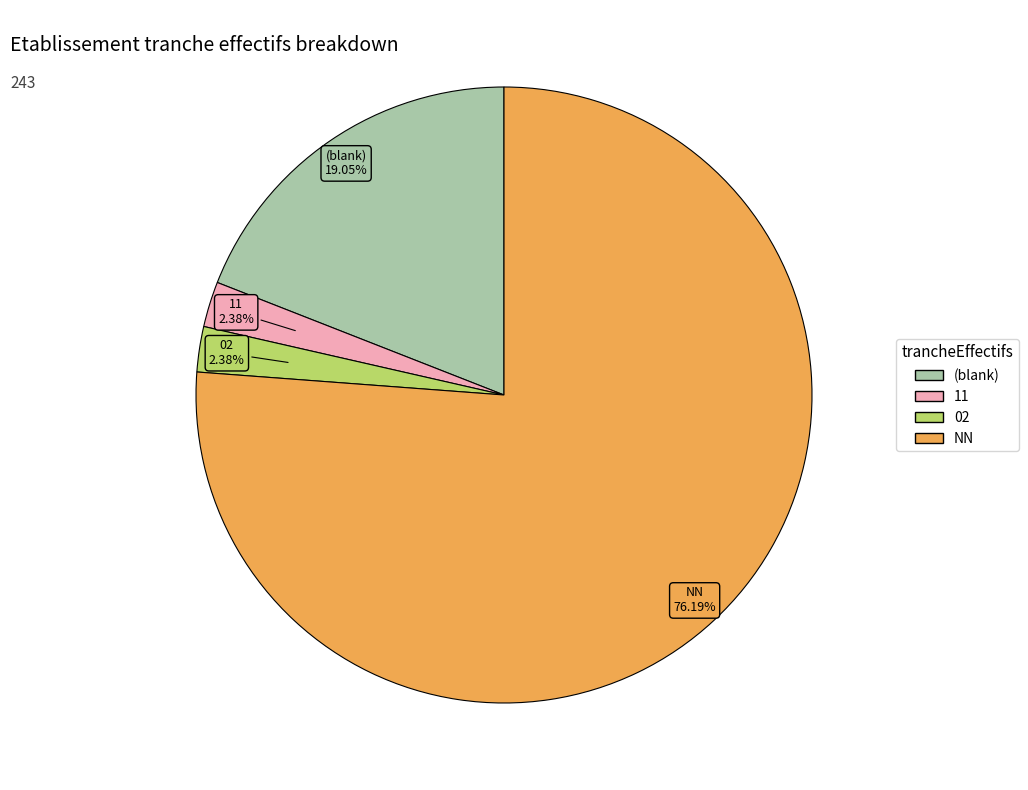

Is there a majority slice in this chart?

Yes